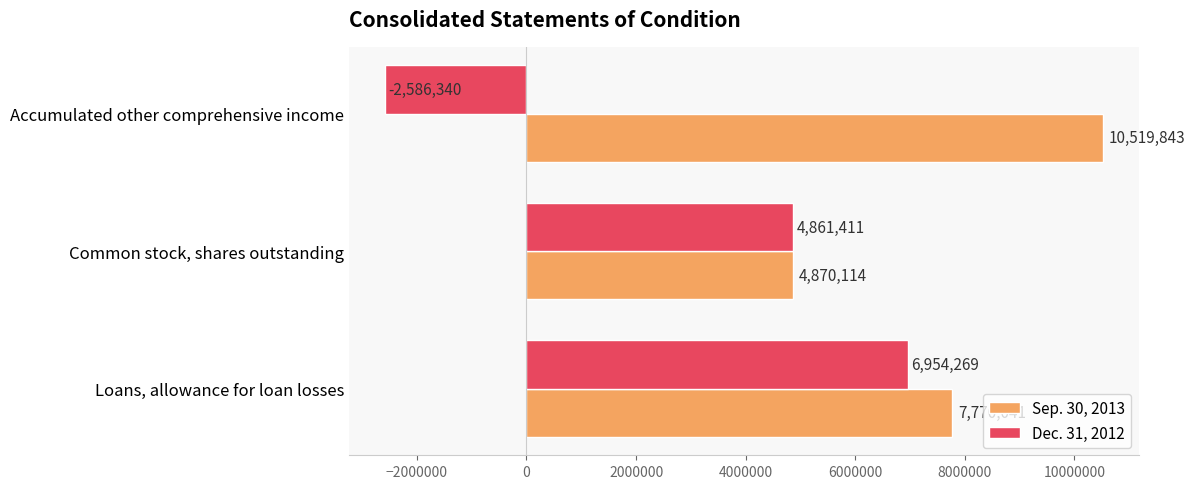

The value of Dec. 31, 2012 at Accumulated other comprehensive income is -2586340. True or false?

True